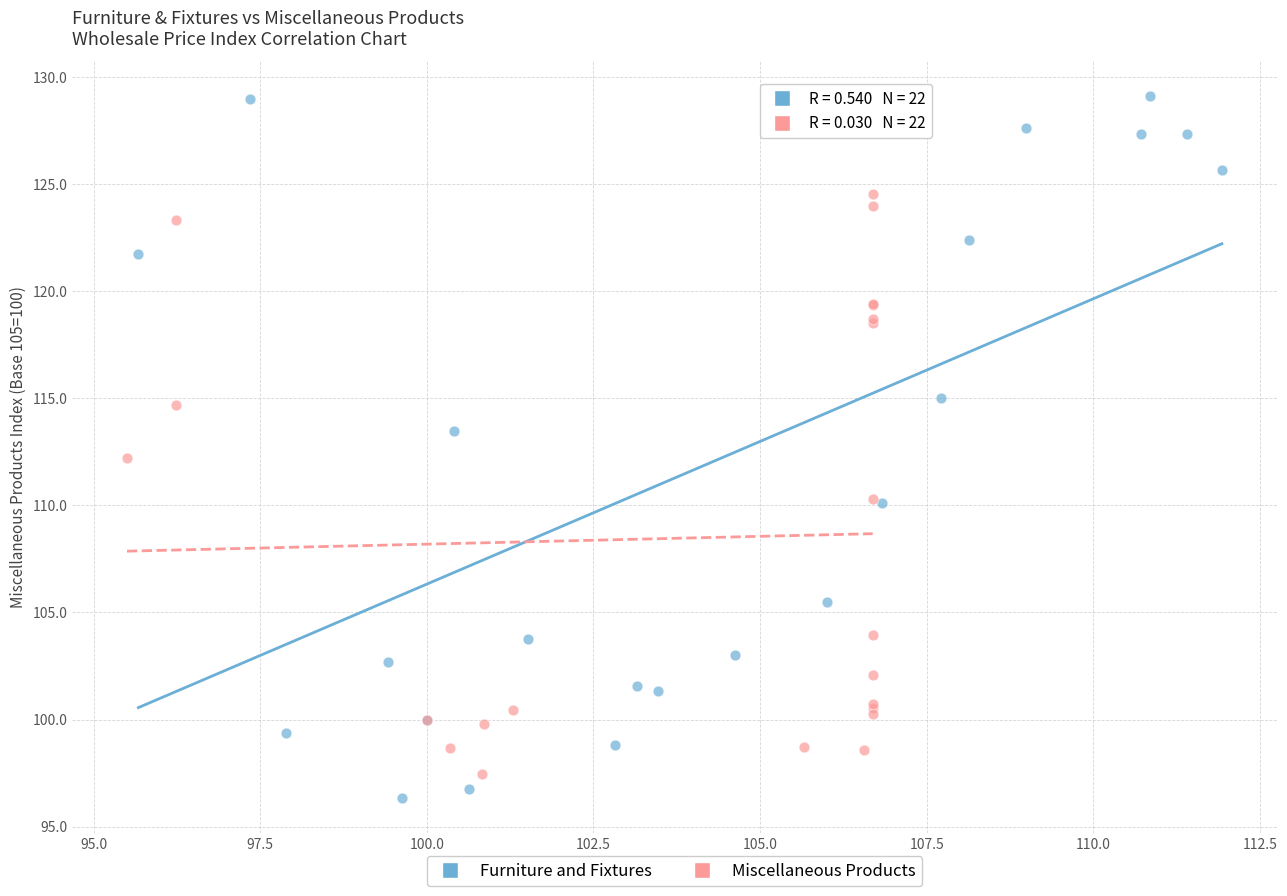

Which series reaches the maximum Y coordinate?

Furniture and Fixtures